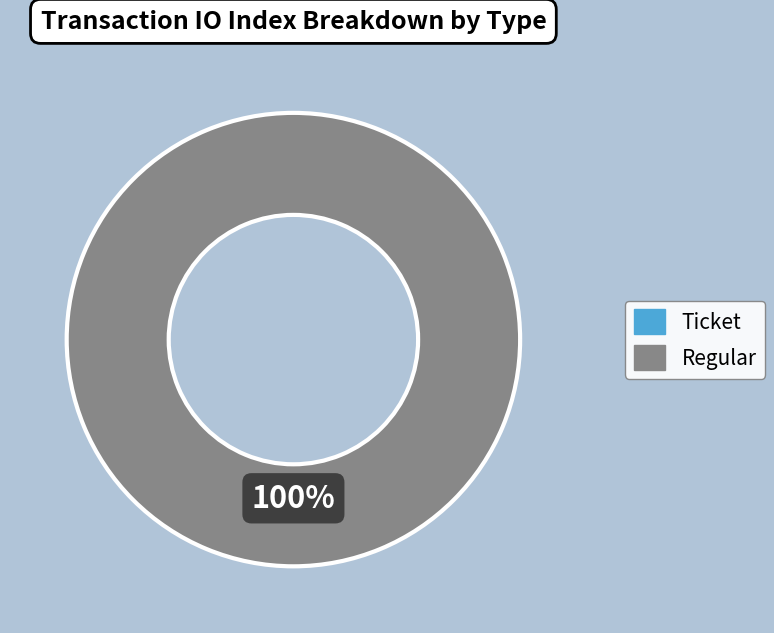

Which category has the biggest portion of the pie?

Regular